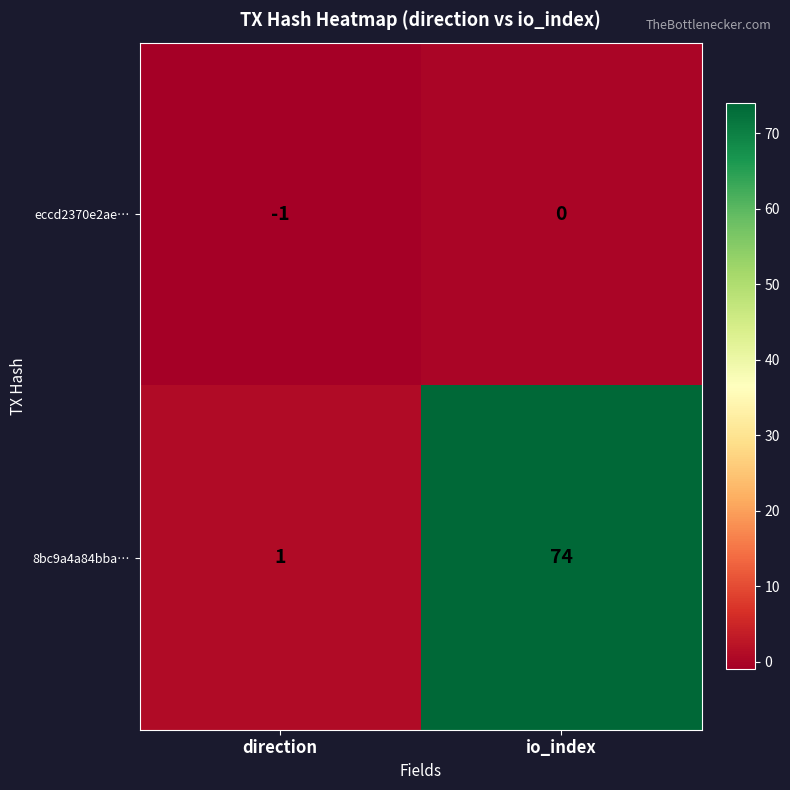

Reading left to right, what are all the values shown in this chart?

eccd2370e2ae…: -1	0
8bc9a4a84bba…: 1	74